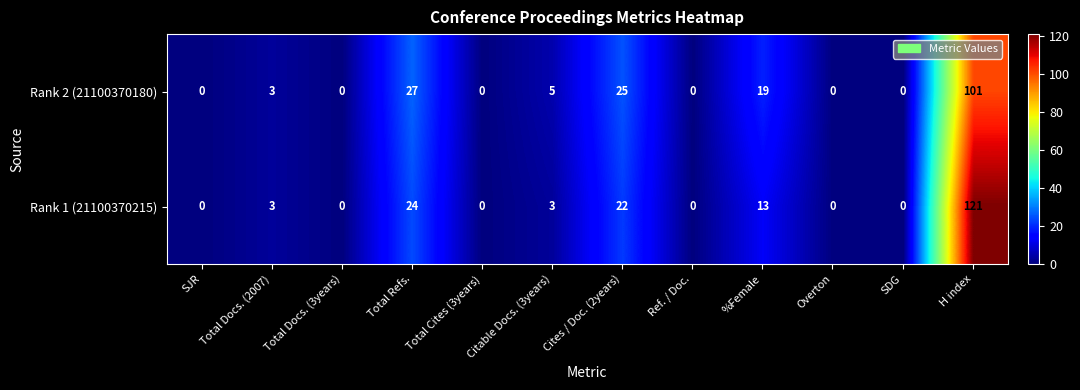

How many series are shown in this chart?

2